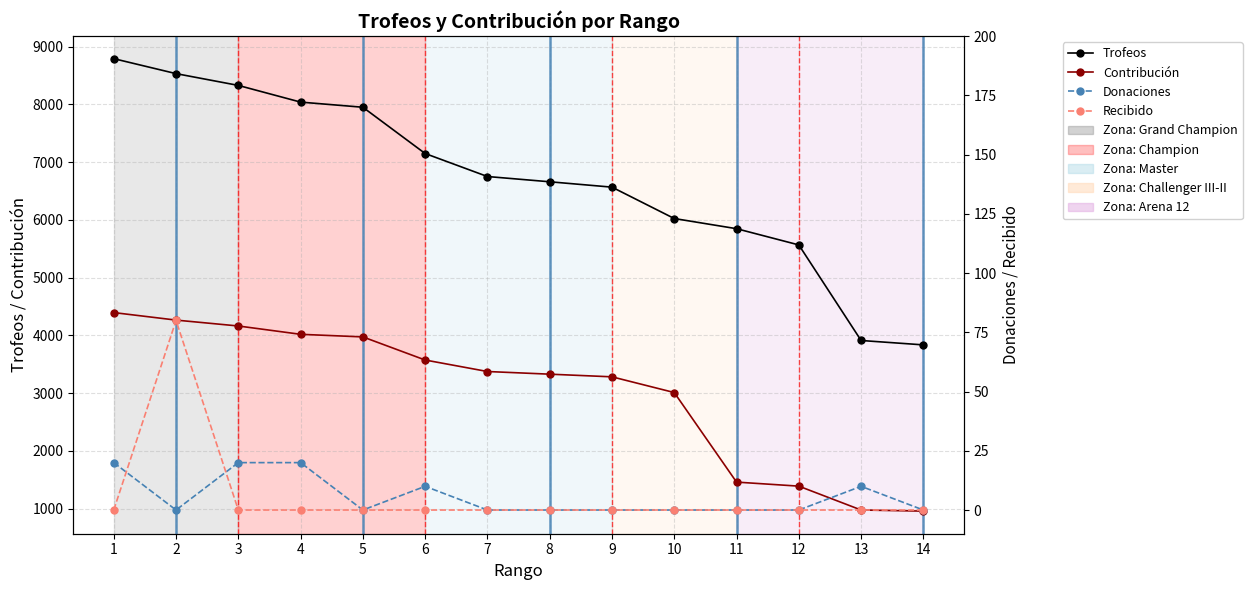

Rank the categories by Recibido value from highest to lowest.

2, 1, 3, 4, 5, 6, 7, 8, 9, 10, 11, 12, 13, 14